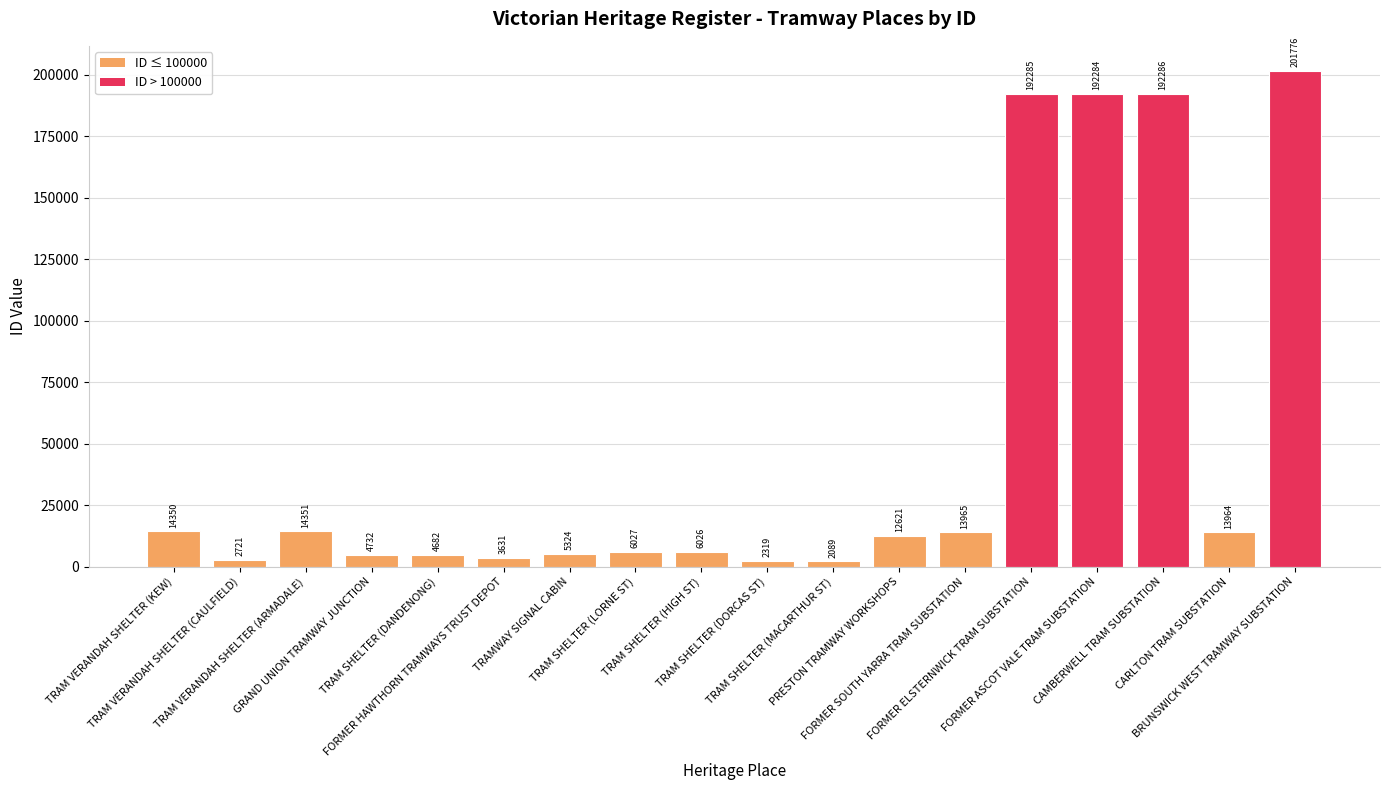

What is the minimum value shown in the chart?

2089